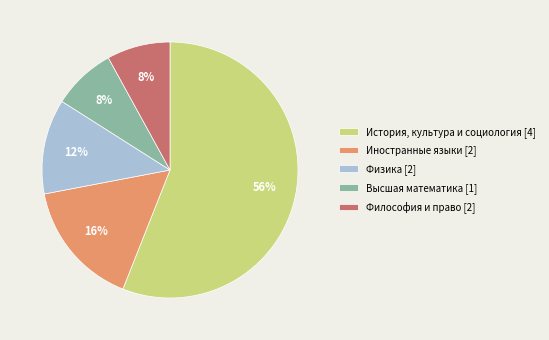

Does any single category account for the majority?

Yes